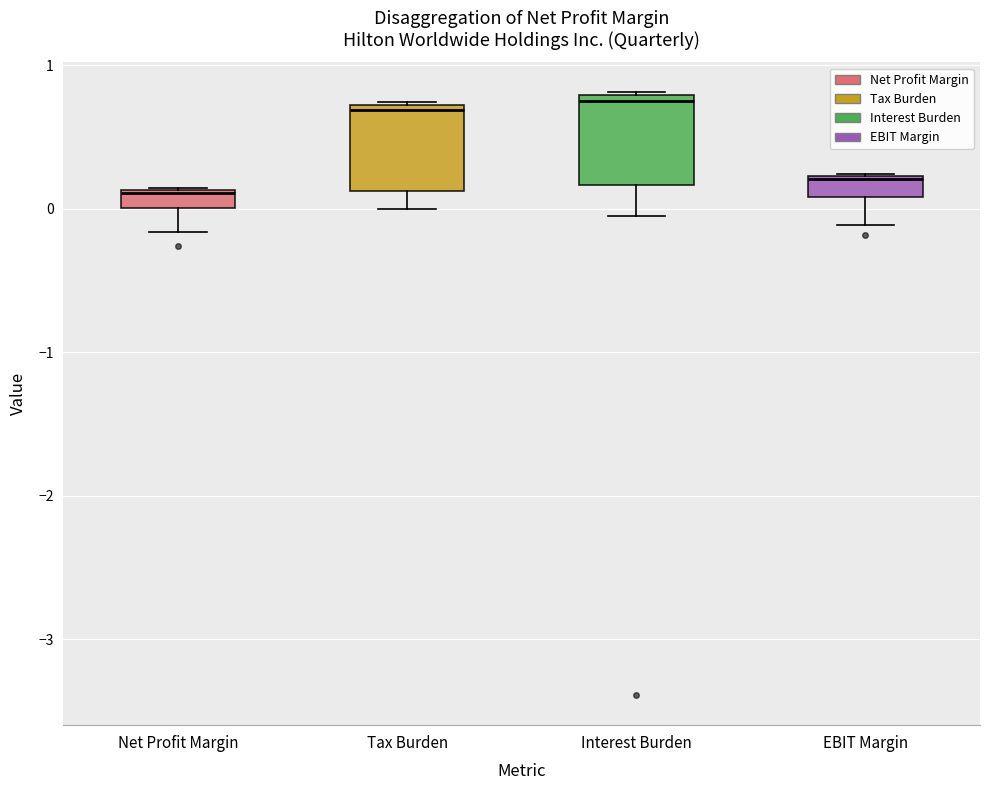

Where is the lower edge of the box for EBIT Margin on the y-axis? The values are not printed on the chart, so give them approximately, as read against the axis.

0.1